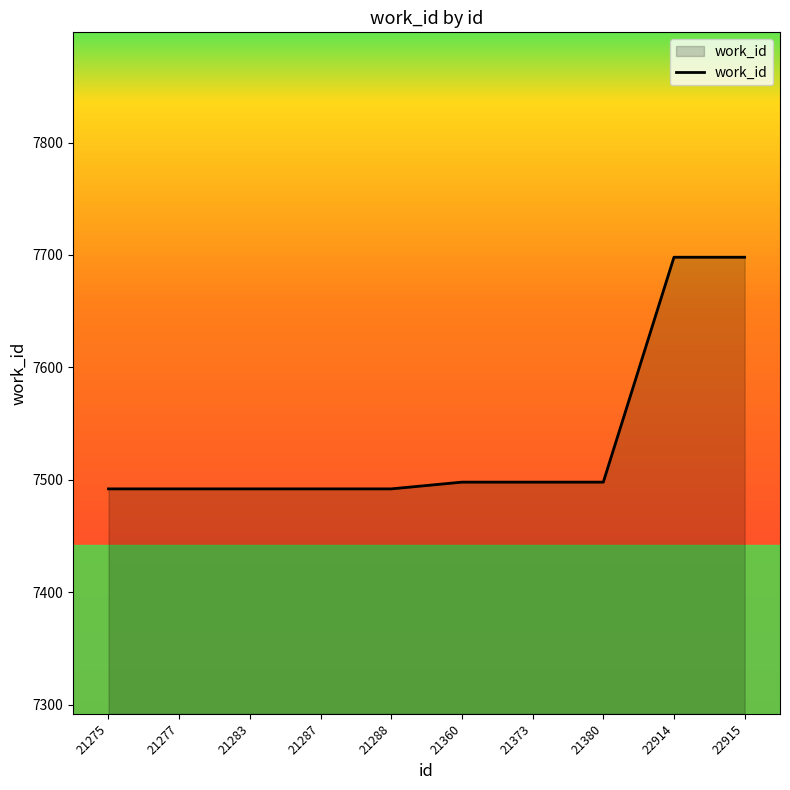

Is it true that the value at 21288 is 7492?

True